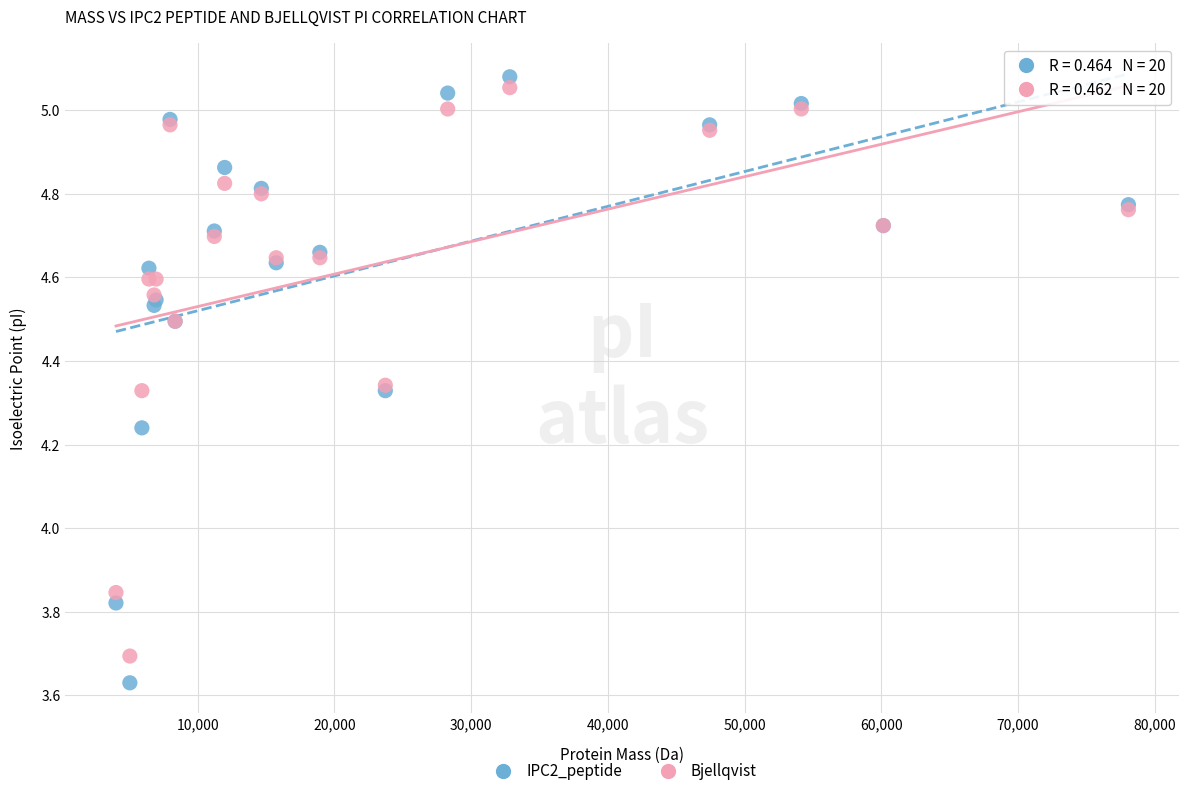

Which series has the largest Y range (max minus min)?

IPC2_peptide